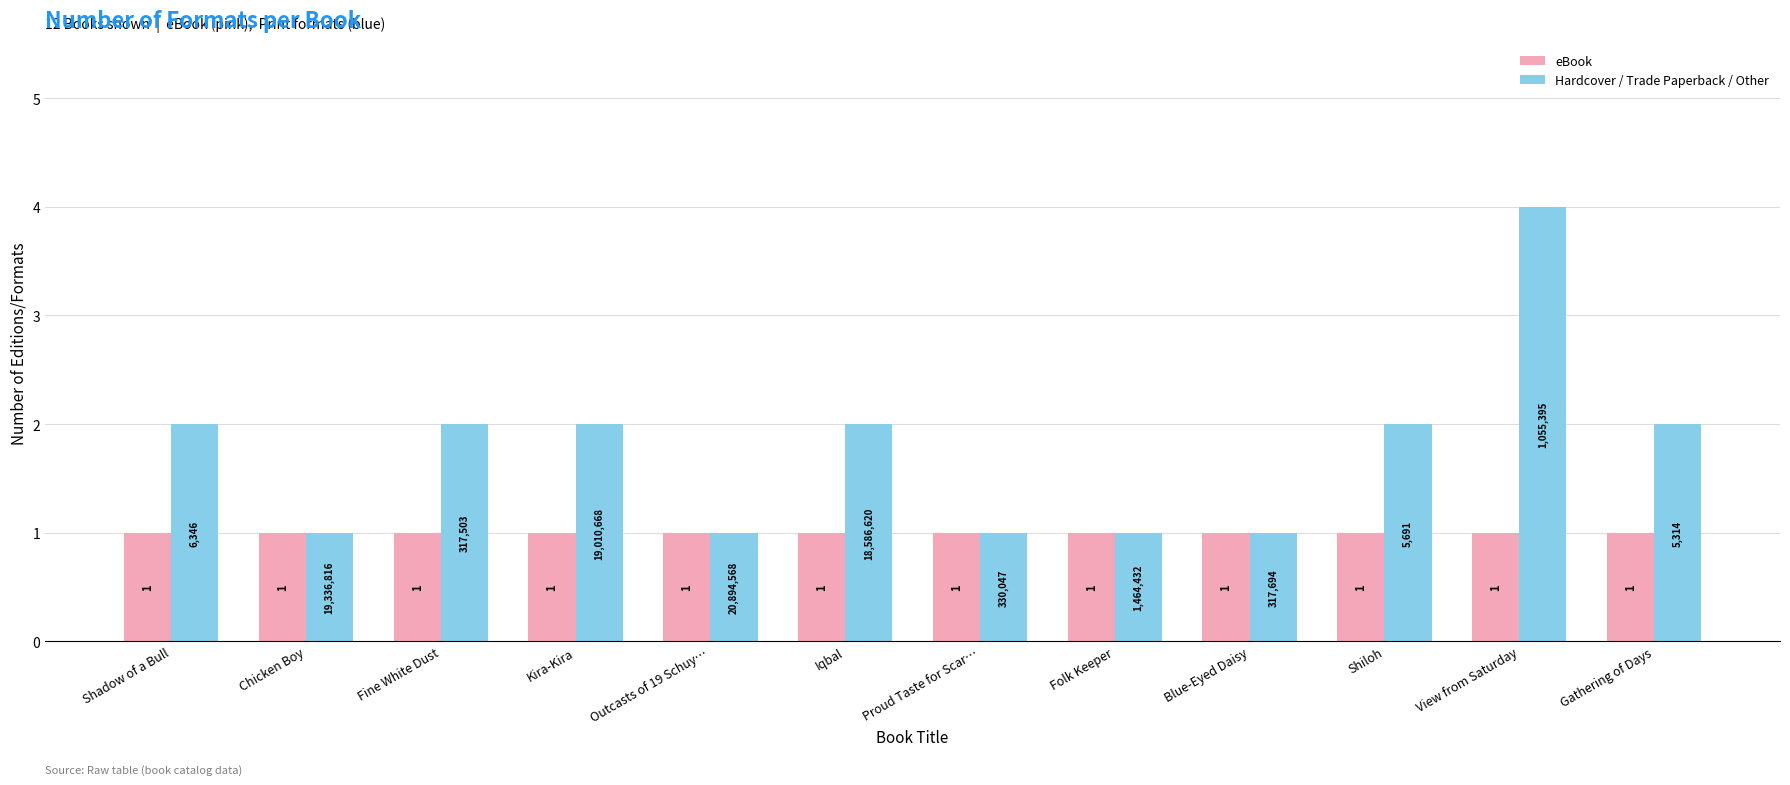

Reading right to left, extract all data points from this chart.

eBook: 1	1	1	1	1	1	1	1	1	1	1	1
Hardcover / Trade Paperback / Other: 2	4	2	1	1	1	2	1	2	2	1	2